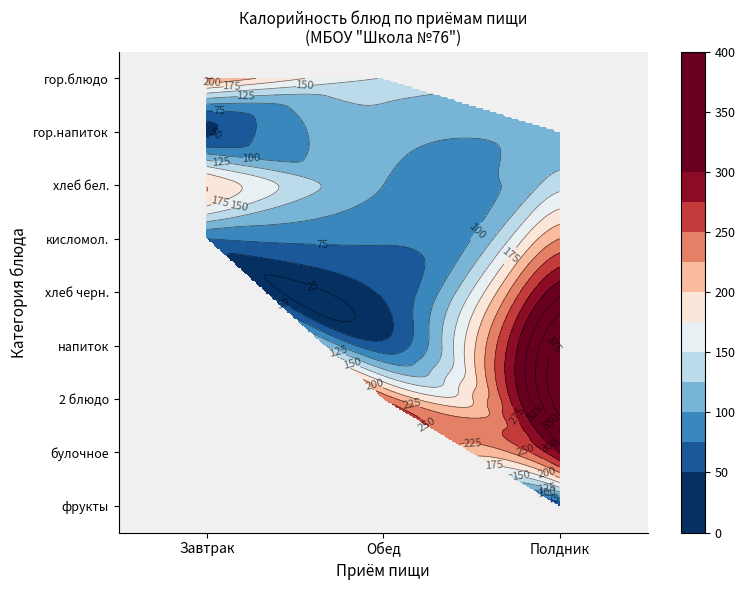

Which label corresponds to the smallest value in the chart?

Завтрак